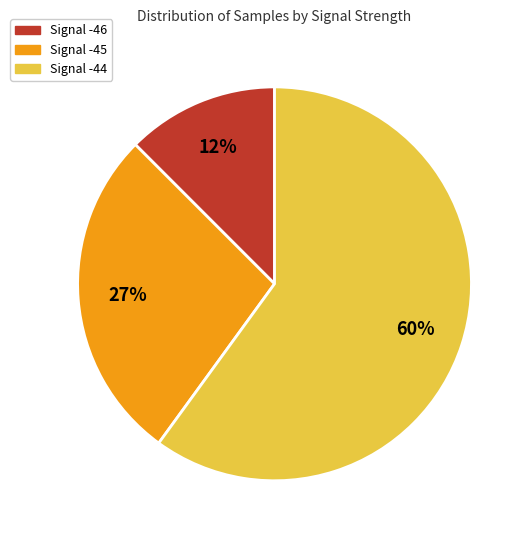

Does any single category account for the majority?

Yes